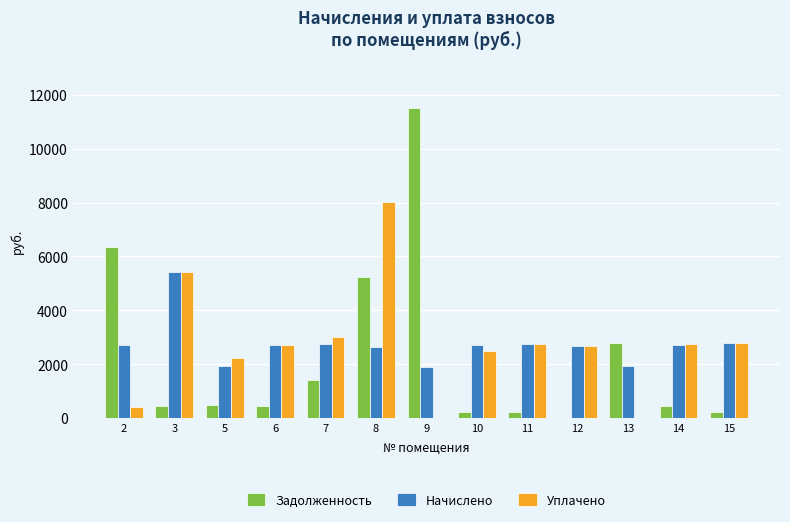

What is the sum of the Уплачено values at 6 and 12?

5386.9